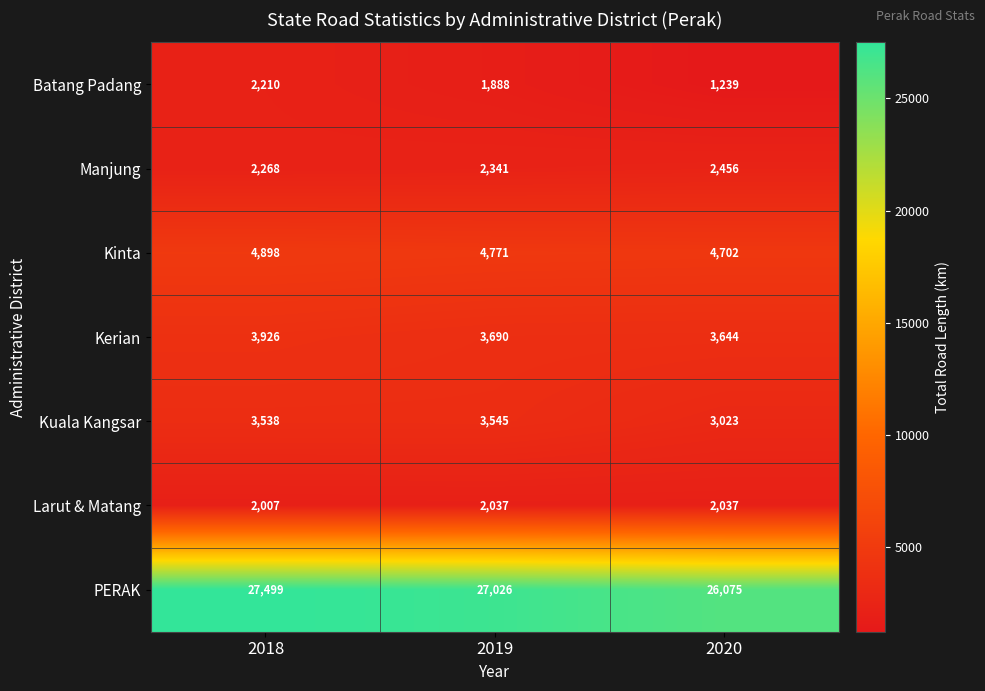

At which category is the sum across all series the highest?

2018